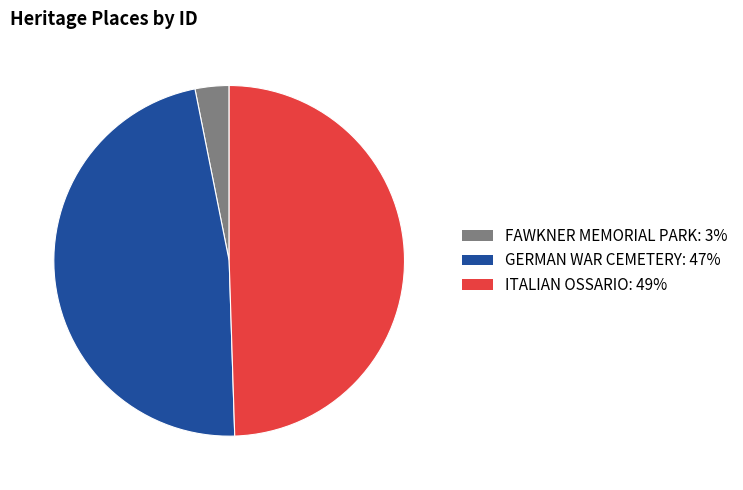

Which category has the biggest portion of the pie?

ITALIAN OSSARIO